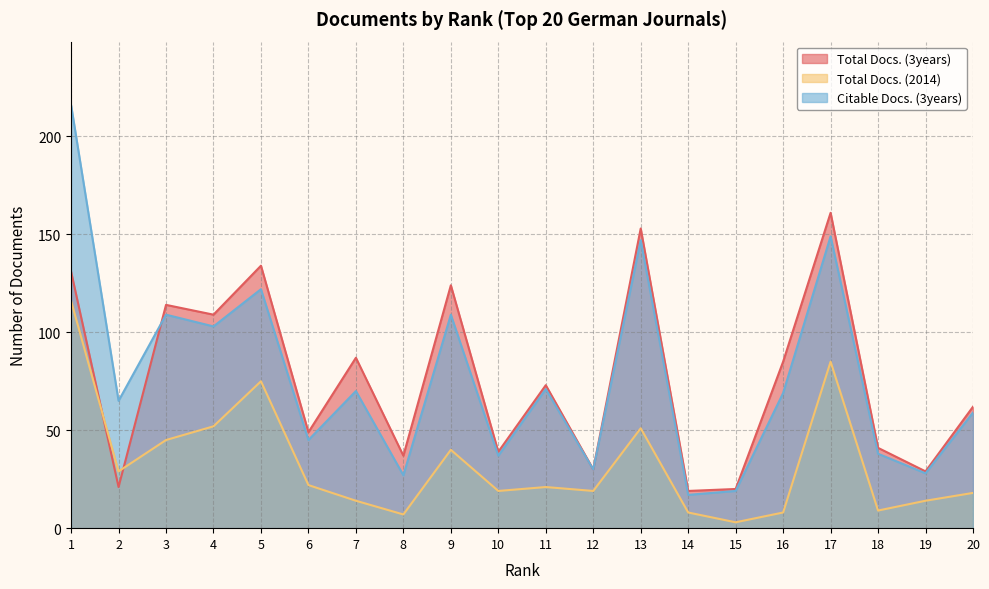

What is the total value across all series at 18?

88